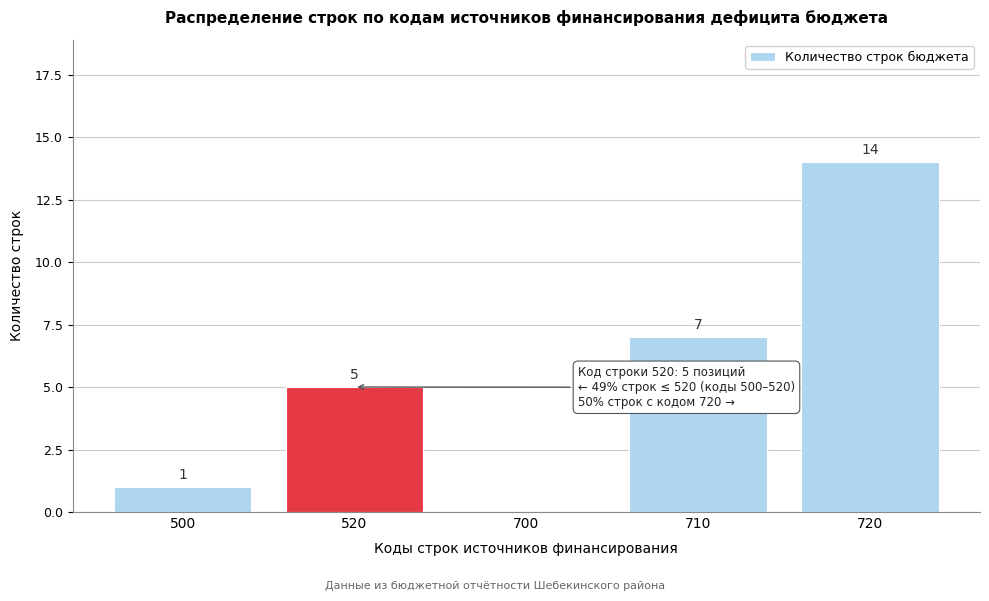

Is it true that the value at 520 is 9?

False